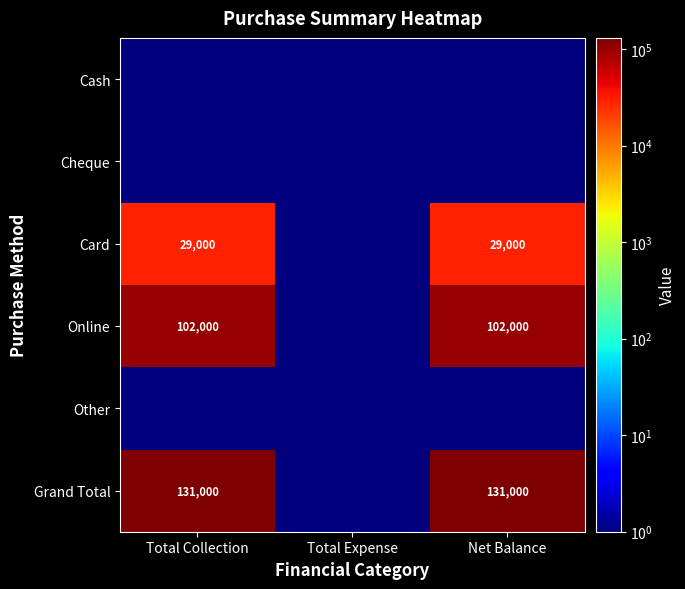

Is it true that Card equals 29000.0 at Net Balance?

True